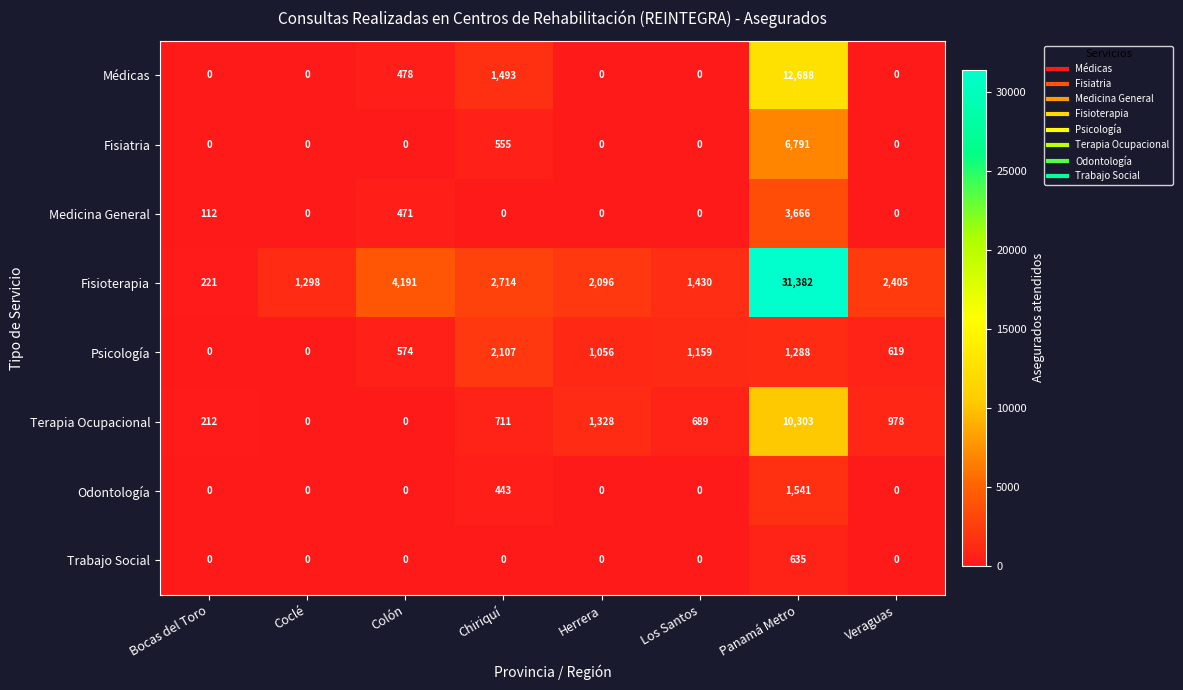

At which category is the sum across all series the highest?

Panamá Metro